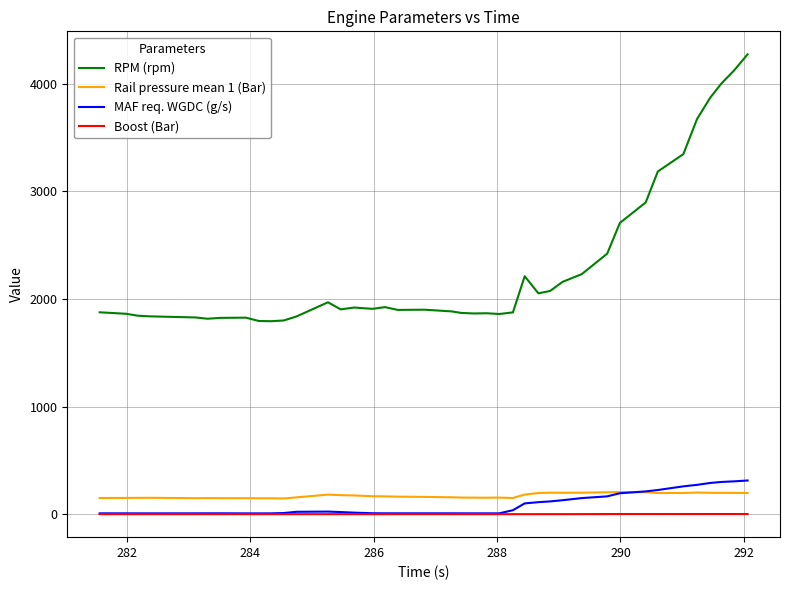

How many series are shown in this chart?

4